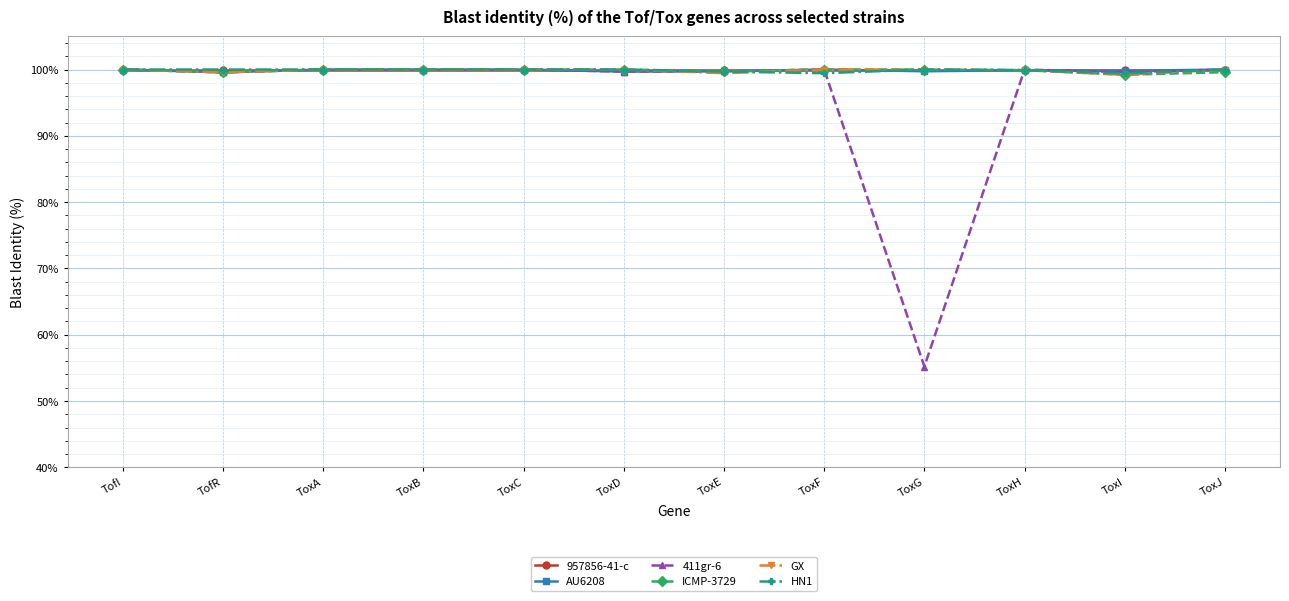

True or false: 411gr-6 has a value of 100.0 at ToxA.

True